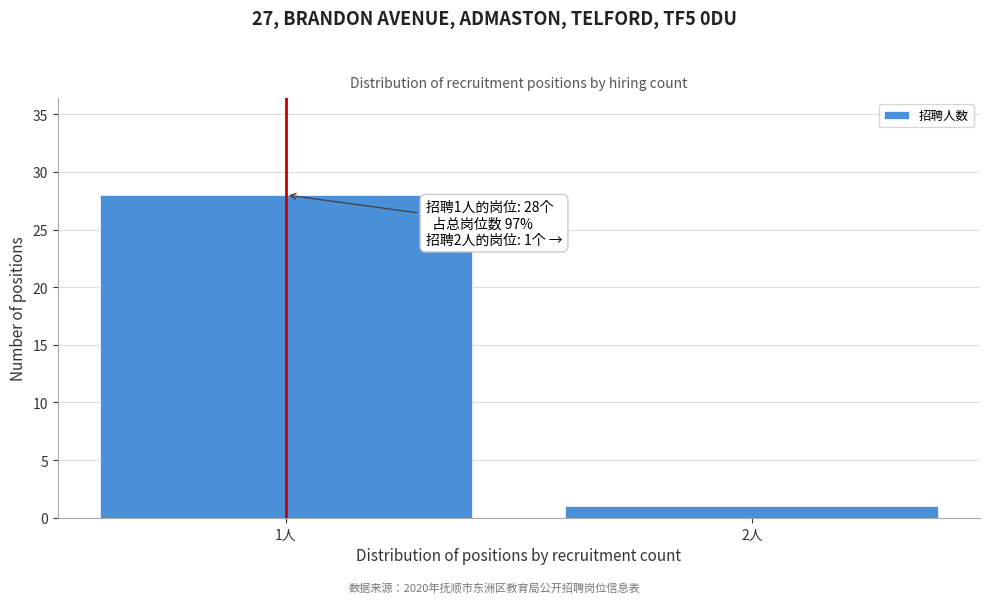

Reading right to left, list all the values displayed in this chart.

1	28